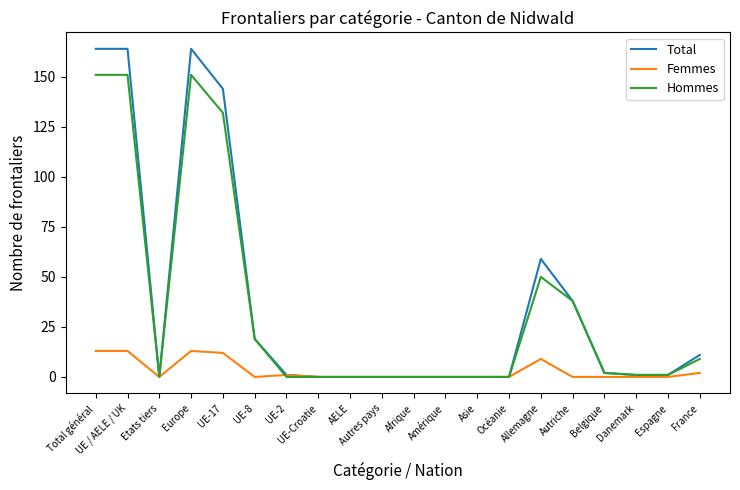

Rank the series by their maximum value, from highest to lowest.

Total, Hommes, Femmes